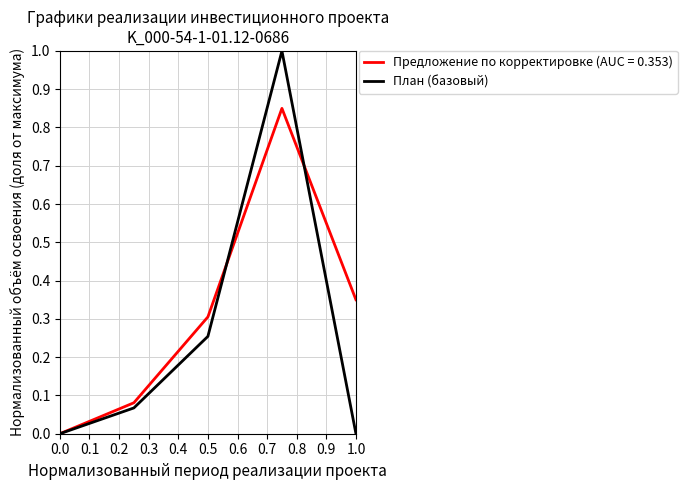

Rank the series by their maximum value, from highest to lowest.

План (базовый), Предложение по корректировке (AUC = 0.353)